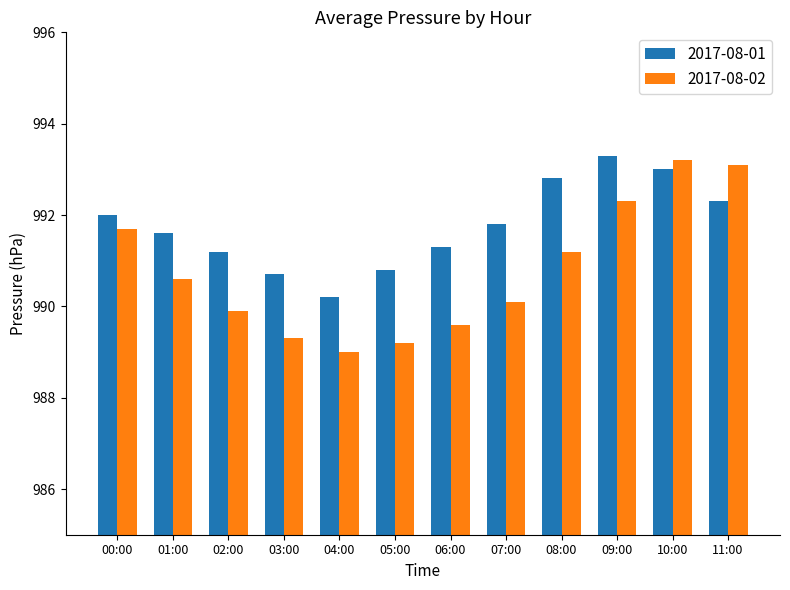

Are the bars horizontal?

No